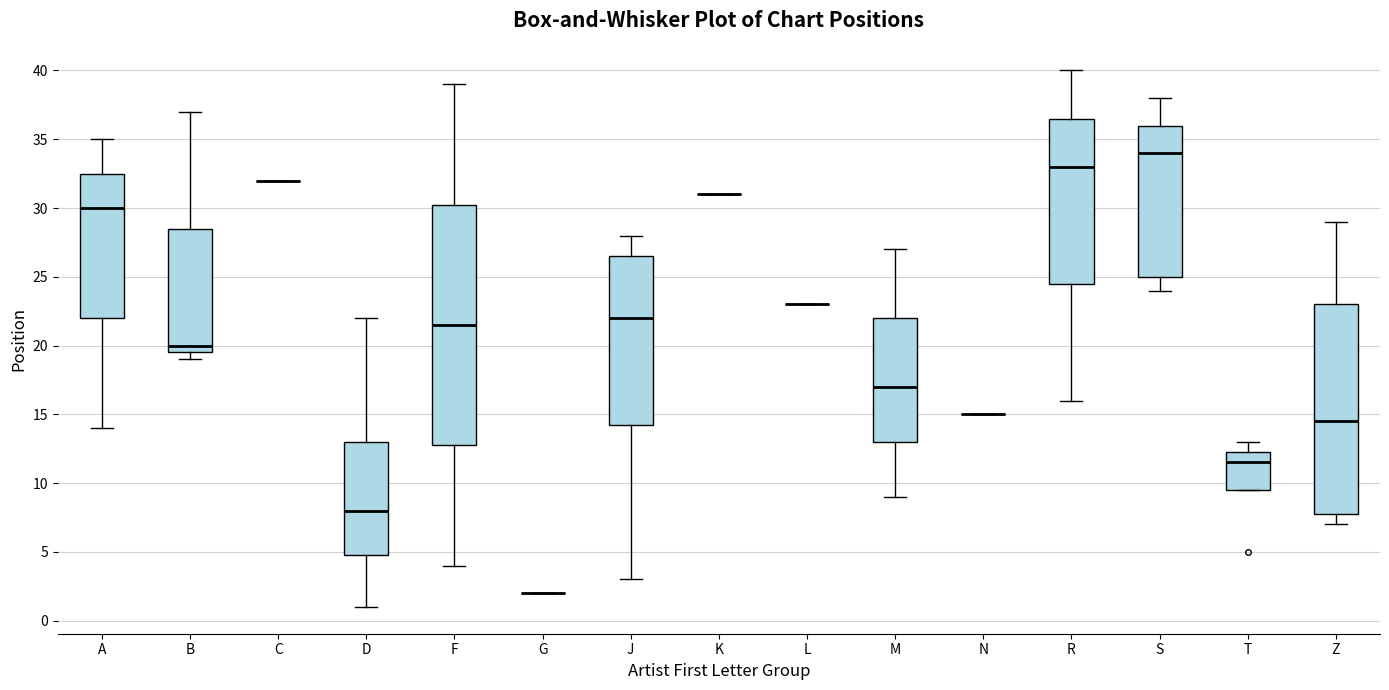

Where does the median line of the box for F sit on the y-axis? The values are not printed on the chart, so give them approximately, as read against the axis.

21.5